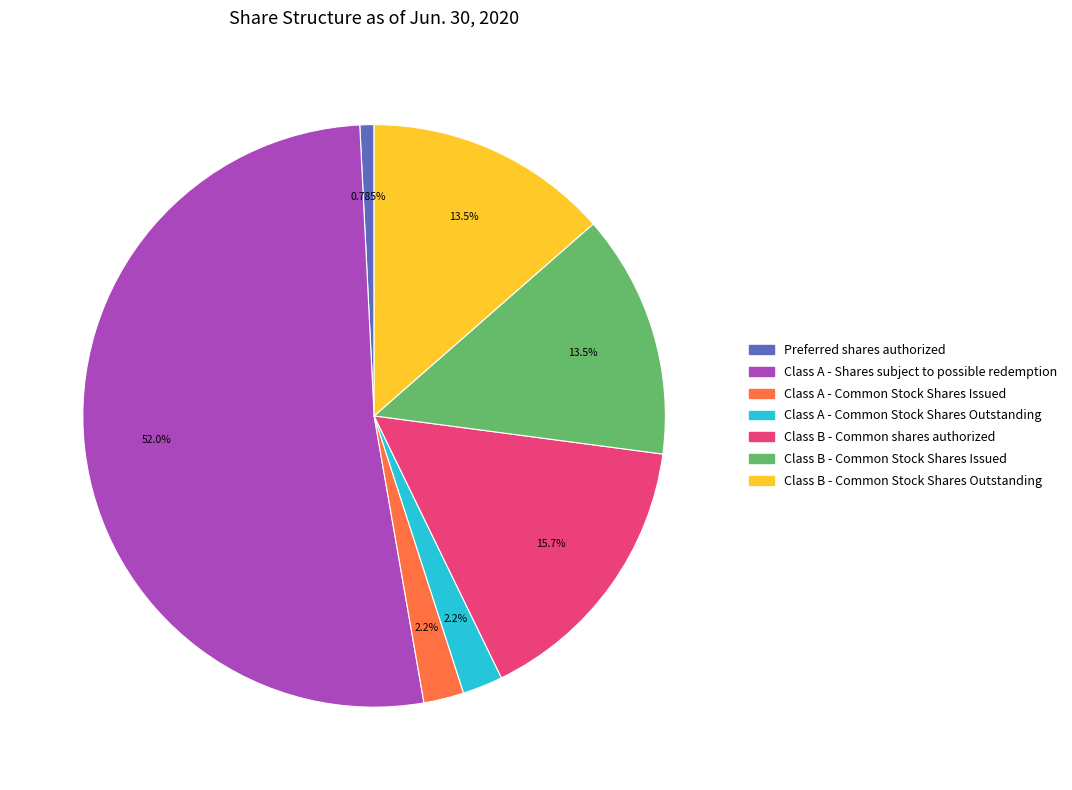

How many slices are in this pie chart?

7